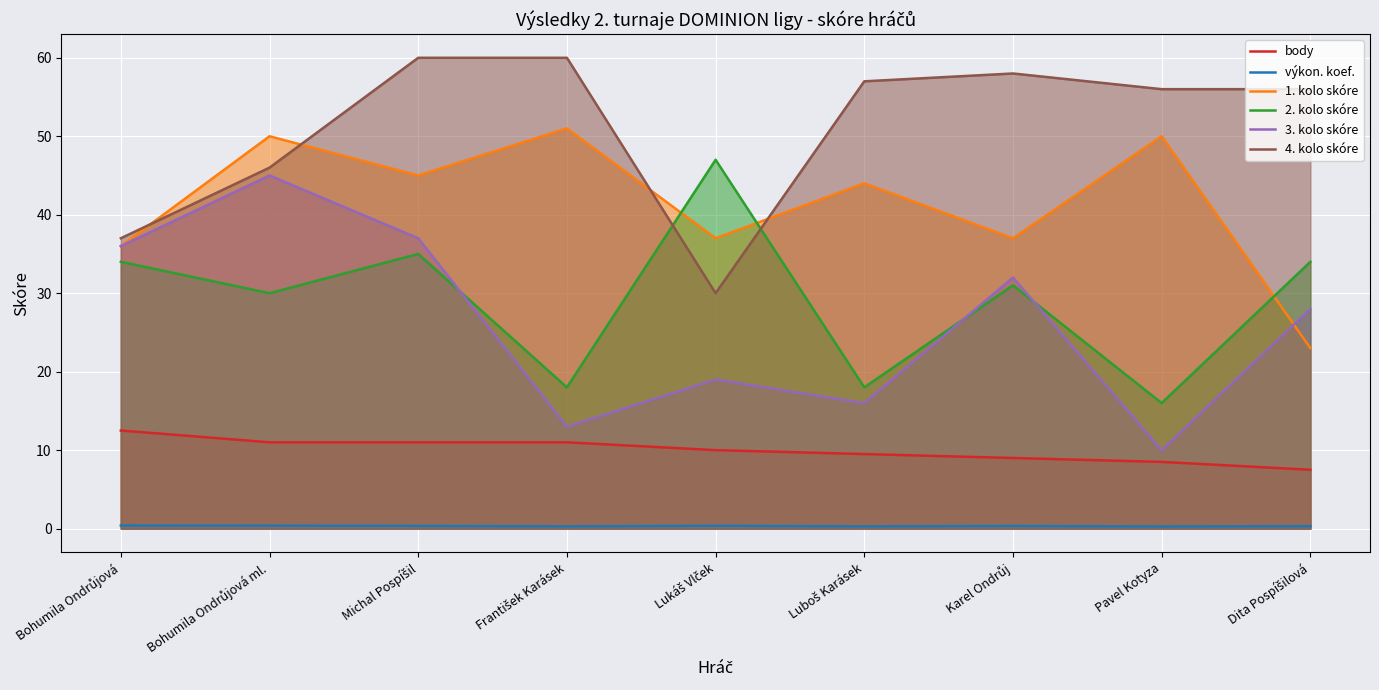

Rank the categories by body value from highest to lowest.

Bohumila Ondrůjová, Bohumila Ondrůjová ml., Michal Pospíšil, František Karásek, Lukáš Vlček, Luboš Karásek, Karel Ondrůj, Pavel Kotyza, Dita Pospíšilová